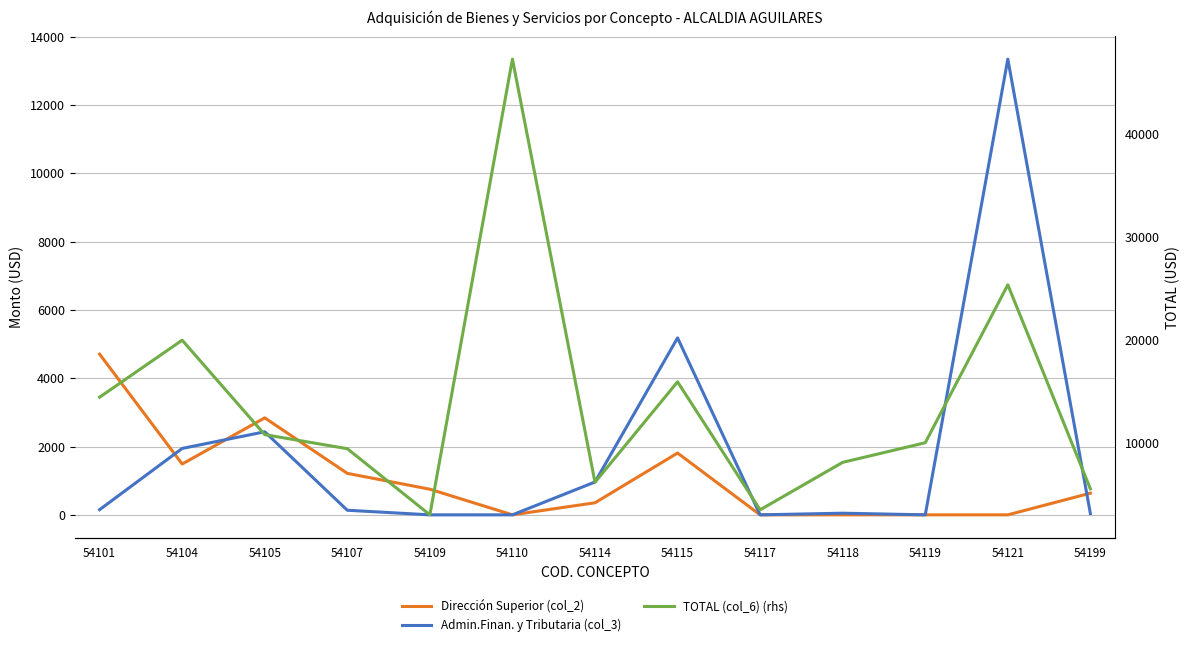

What is the greatest value displayed?

47250.0